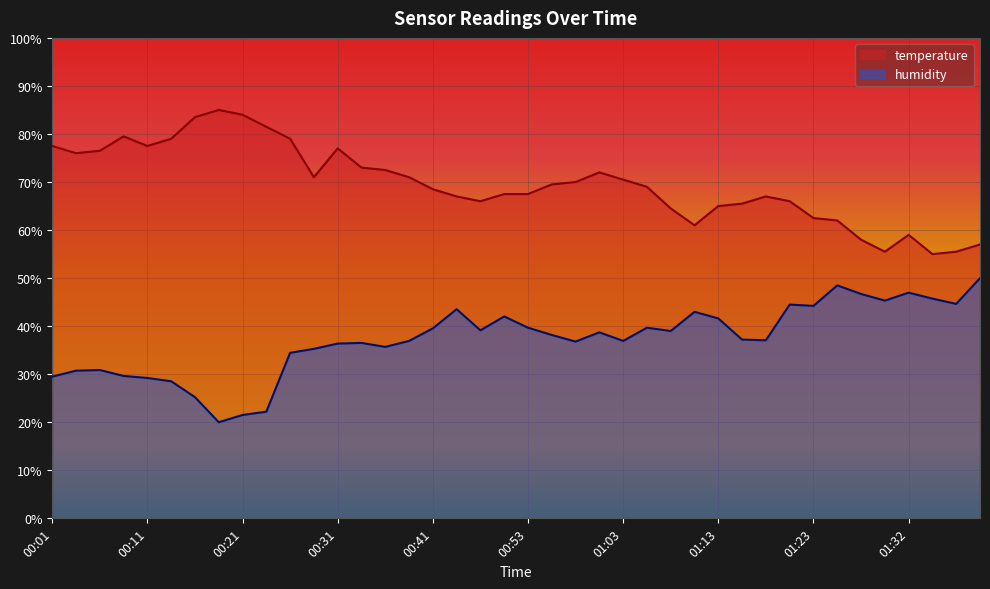

Rank the series by their average value, from lowest to highest.

humidity, temperature